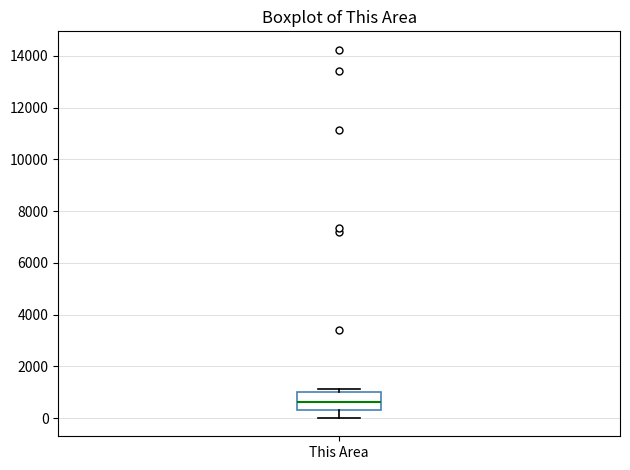

Where does the lower whisker of the box for This Area end on the y-axis? The values are not printed on the chart, so give them approximately, as read against the axis.

0